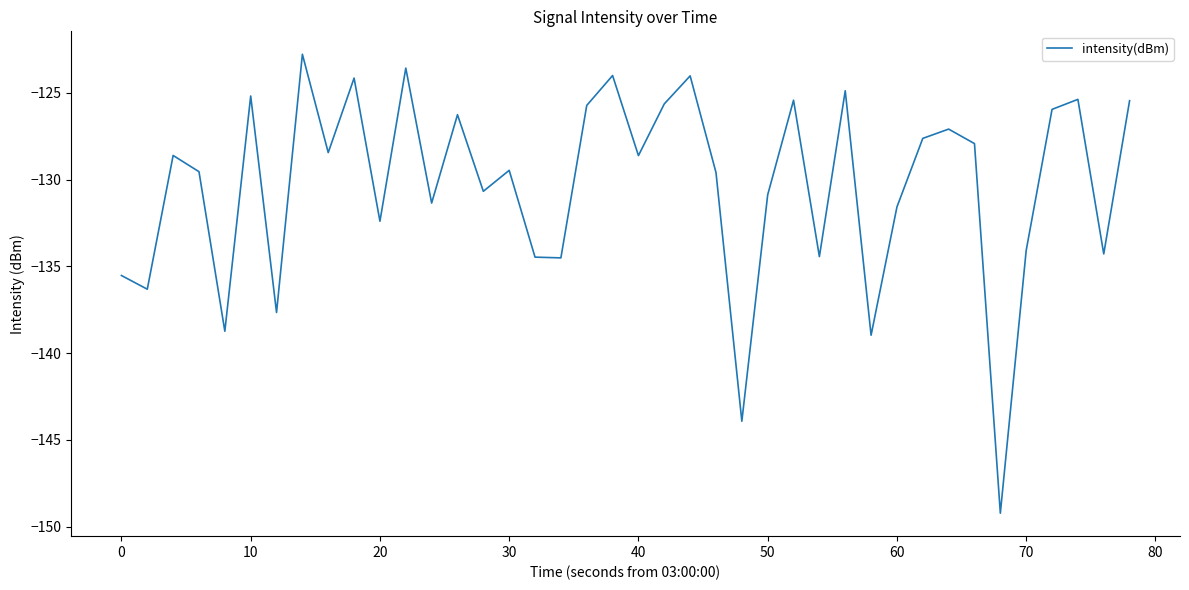

What is the difference between the maximum and minimum values?

26.4